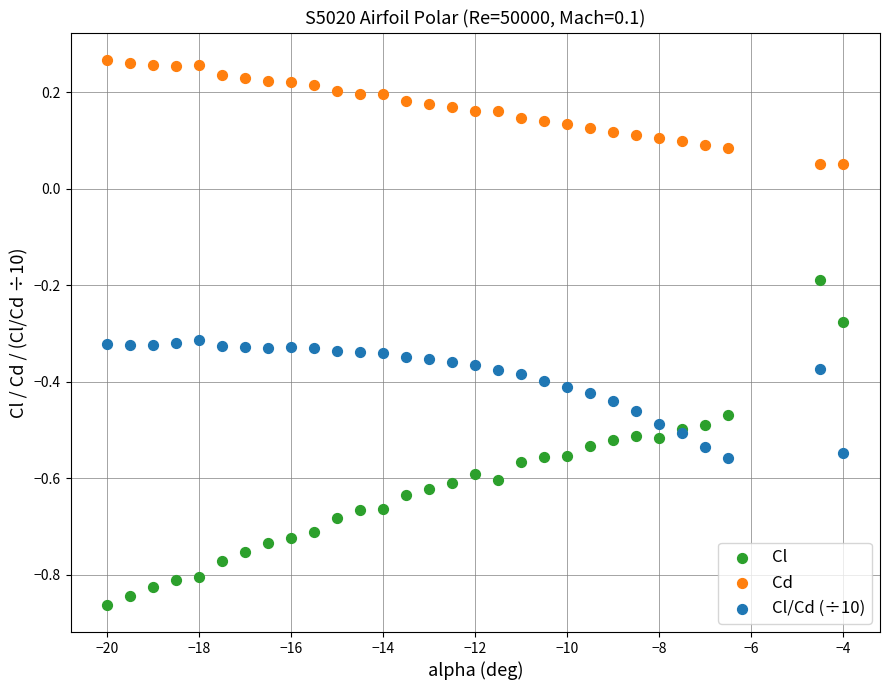

Which series reaches the minimum Y coordinate?

Cl